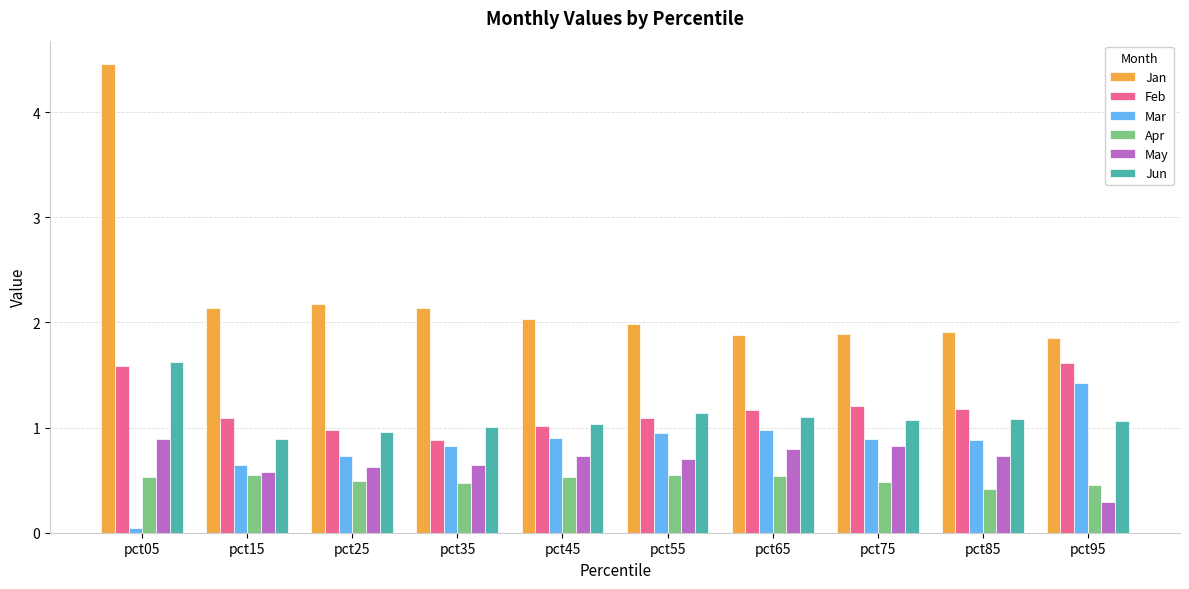

Which series has the largest total across all categories?

Jan